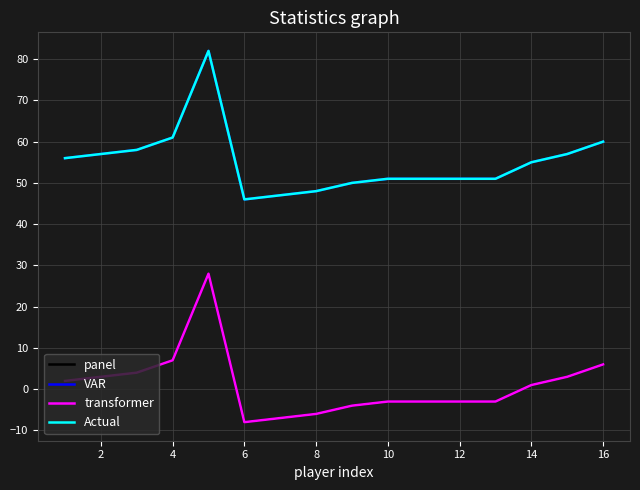

Reading left to right, transcribe all the data shown in this chart.

panel: 2	3	4	7	28	-8	-7	-6	-4	-3	-3	-3	-3	1	3	6
VAR: 56	57	58	61	82	46	47	48	50	51	51	51	51	55	57	60
transformer: 2	3	4	7	28	-8	-7	-6	-4	-3	-3	-3	-3	1	3	6
Actual: 56	57	58	61	82	46	47	48	50	51	51	51	51	55	57	60